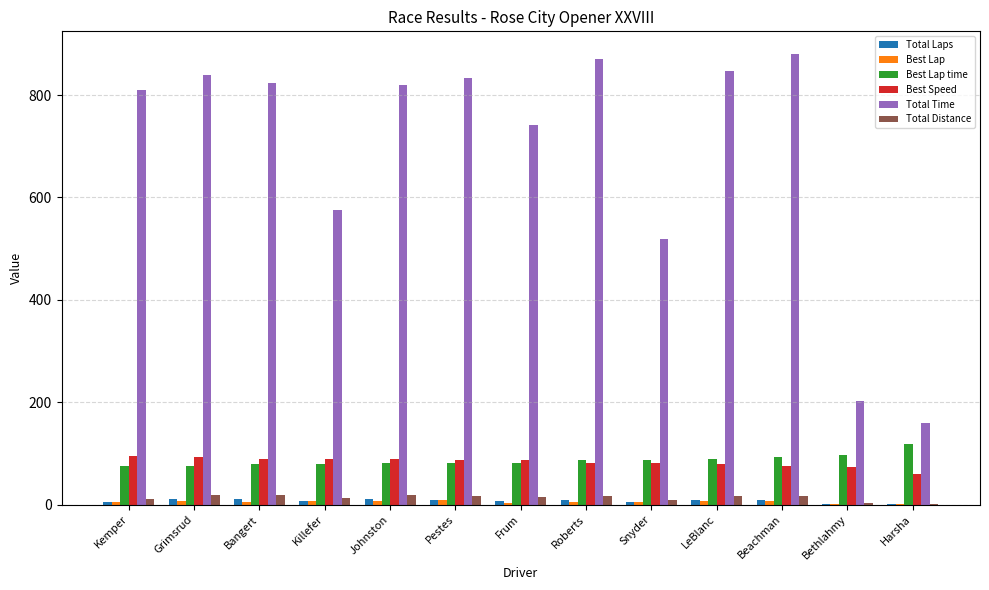

Which series has the largest total across all categories?

Total Time